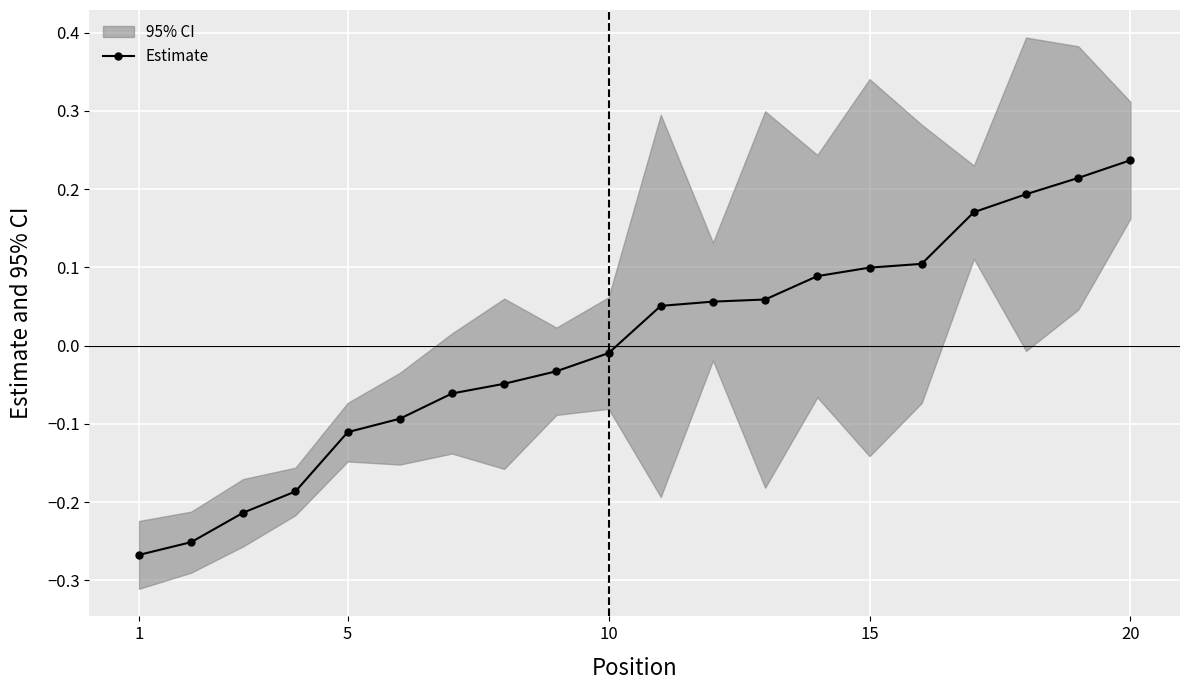

At which label is Estimate closest to 0?

10